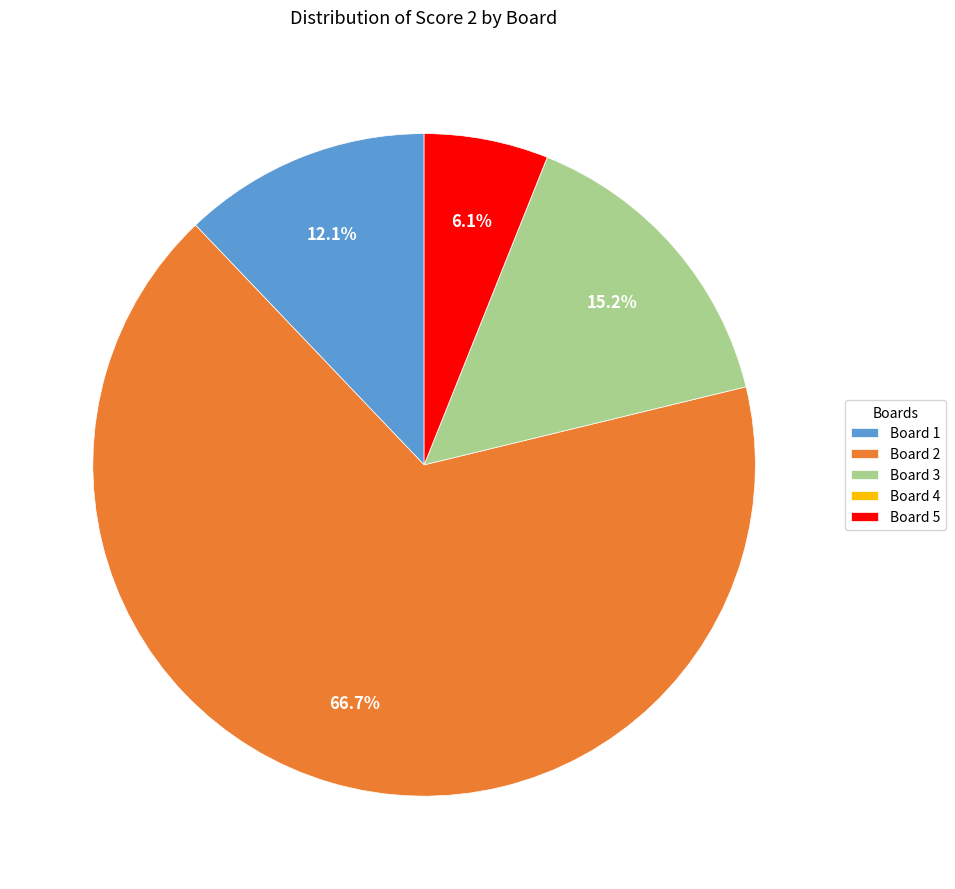

Which slice is the largest?

Board 2